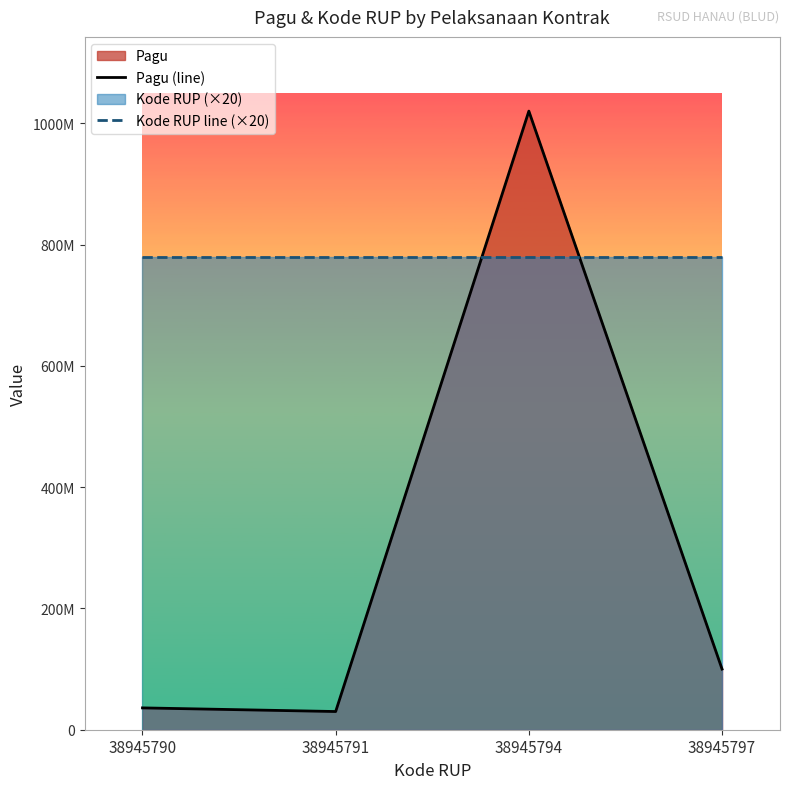

Which series has the largest total across all categories?

Kode RUP line (×20)